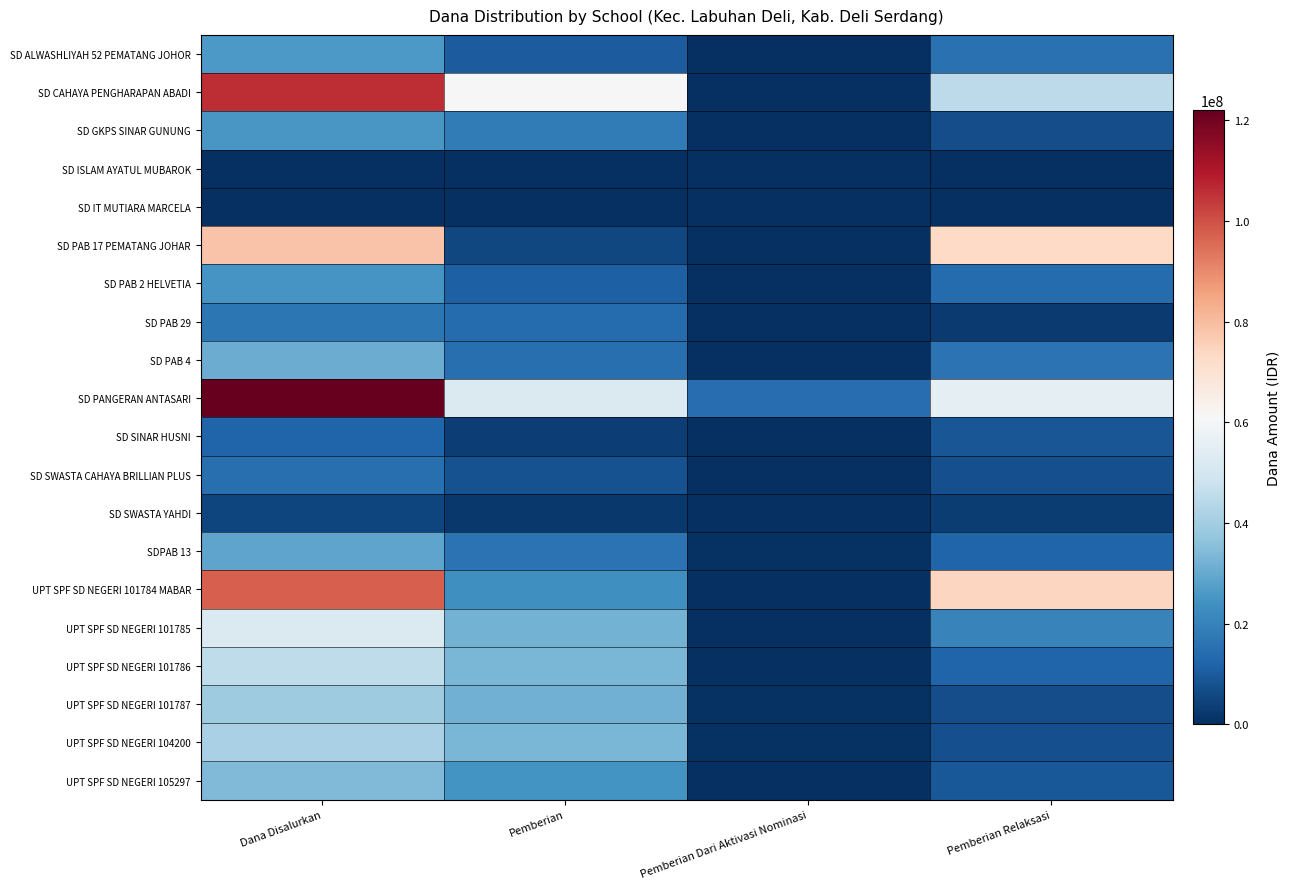

Reading right to left, what are all the values shown in this chart?

SD ALWASHLIYAH 52 PEMATANG JOHOR: Pemberian Relaksasi=15525000	Pemberian Dari Aktivasi Nominasi=0	Pemberian=10350000	Dana Disalurkan=25875000
SD CAHAYA PENGHARAPAN ABADI: Pemberian Relaksasi=45000000	Pemberian Dari Aktivasi Nominasi=0	Pemberian=60975000	Dana Disalurkan=105975000
SD GKPS SINAR GUNUNG: Pemberian Relaksasi=6750000	Pemberian Dari Aktivasi Nominasi=225000	Pemberian=18450000	Dana Disalurkan=25425000
SD ISLAM AYATUL MUBAROK: Pemberian Relaksasi=0	Pemberian Dari Aktivasi Nominasi=0	Pemberian=450000	Dana Disalurkan=450000
SD IT MUTIARA MARCELA: Pemberian Relaksasi=450000	Pemberian Dari Aktivasi Nominasi=0	Pemberian=0	Dana Disalurkan=450000
SD PAB 17 PEMATANG JOHAR: Pemberian Relaksasi=72900000	Pemberian Dari Aktivasi Nominasi=0	Pemberian=5400000	Dana Disalurkan=78300000
SD PAB 2 HELVETIA: Pemberian Relaksasi=13950000	Pemberian Dari Aktivasi Nominasi=0	Pemberian=11025000	Dana Disalurkan=24975000
SD PAB 29: Pemberian Relaksasi=2700000	Pemberian Dari Aktivasi Nominasi=0	Pemberian=14175000	Dana Disalurkan=16875000
SD PAB 4: Pemberian Relaksasi=15750000	Pemberian Dari Aktivasi Nominasi=0	Pemberian=15075000	Dana Disalurkan=30825000
SD PANGERAN ANTASARI: Pemberian Relaksasi=55350000	Pemberian Dari Aktivasi Nominasi=14400000	Pemberian=52200000	Dana Disalurkan=121950000
SD SINAR HUSNI: Pemberian Relaksasi=9000000	Pemberian Dari Aktivasi Nominasi=0	Pemberian=3375000	Dana Disalurkan=12375000
SD SWASTA CAHAYA BRILLIAN PLUS: Pemberian Relaksasi=7200000	Pemberian Dari Aktivasi Nominasi=0	Pemberian=7650000	Dana Disalurkan=14850000
SD SWASTA YAHDI: Pemberian Relaksasi=3150000	Pemberian Dari Aktivasi Nominasi=0	Pemberian=2025000	Dana Disalurkan=5175000
SDPAB 13: Pemberian Relaksasi=12375000	Pemberian Dari Aktivasi Nominasi=900000	Pemberian=15750000	Dana Disalurkan=29025000
UPT SPF SD NEGERI 101784 MABAR: Pemberian Relaksasi=74025000	Pemberian Dari Aktivasi Nominasi=0	Pemberian=23625000	Dana Disalurkan=97650000
UPT SPF SD NEGERI 101785: Pemberian Relaksasi=20025000	Pemberian Dari Aktivasi Nominasi=225000	Pemberian=31950000	Dana Disalurkan=52200000
UPT SPF SD NEGERI 101786: Pemberian Relaksasi=12150000	Pemberian Dari Aktivasi Nominasi=0	Pemberian=33300000	Dana Disalurkan=45450000
UPT SPF SD NEGERI 101787: Pemberian Relaksasi=6975000	Pemberian Dari Aktivasi Nominasi=675000	Pemberian=31725000	Dana Disalurkan=39375000
UPT SPF SD NEGERI 104200: Pemberian Relaksasi=7200000	Pemberian Dari Aktivasi Nominasi=900000	Pemberian=33300000	Dana Disalurkan=41400000
UPT SPF SD NEGERI 105297: Pemberian Relaksasi=9225000	Pemberian Dari Aktivasi Nominasi=0	Pemberian=24750000	Dana Disalurkan=33975000